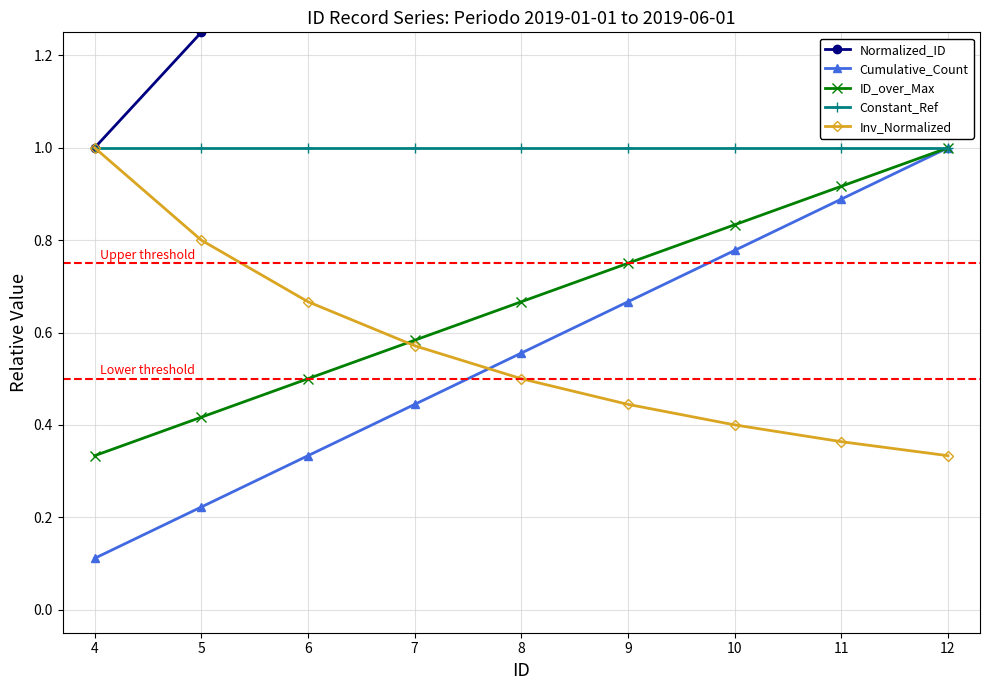

What is the highest value of the Inv_Normalized series?

1.0